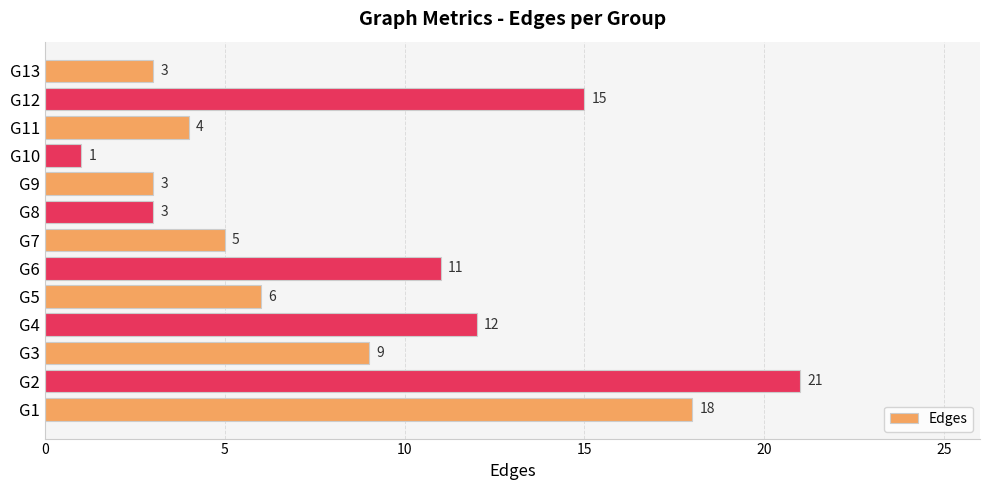

The value at G2 is 21. True or false?

True